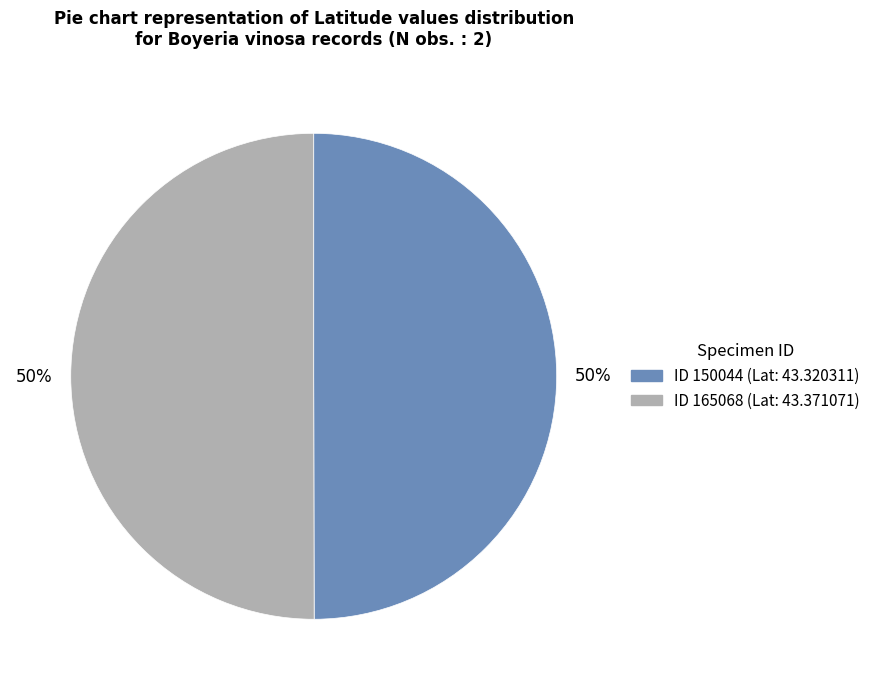

What is the smallest slice in the pie chart?

150044